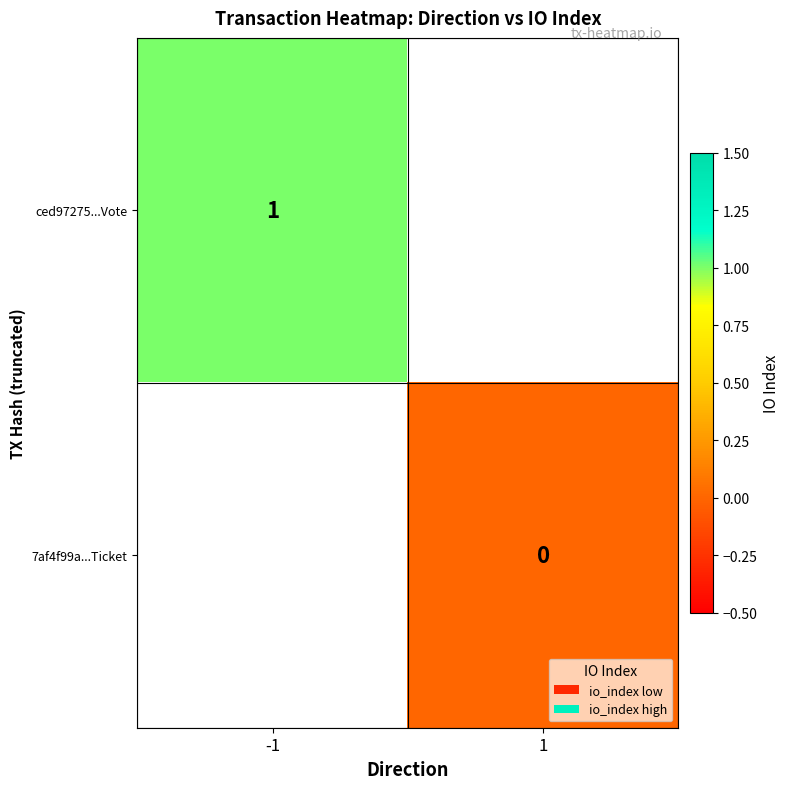

True or false: ced97275...Vote has a value of 0 at -1.

False